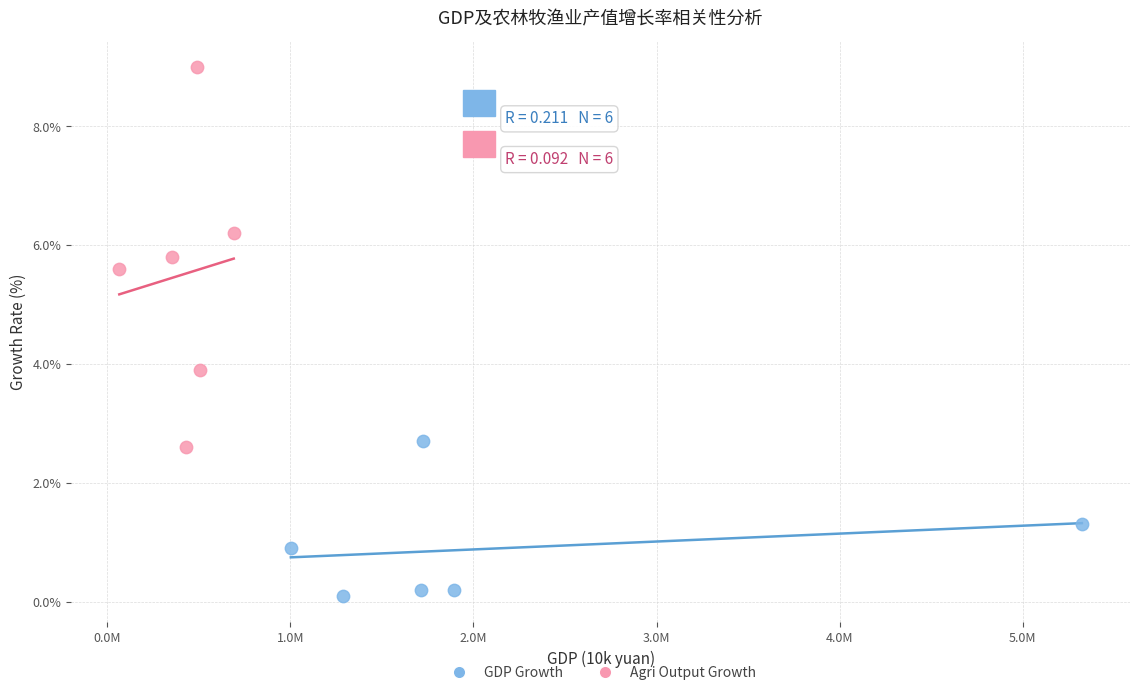

Which series reaches the minimum Y coordinate?

GDP Growth